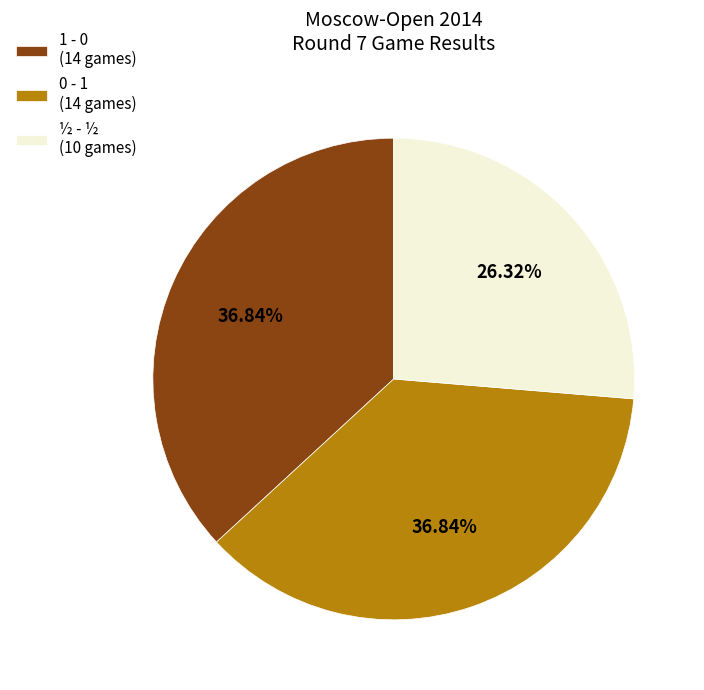

To the nearest percent, what is the difference between the 0 - 1 and 1 - 0 slice percentages?

0%